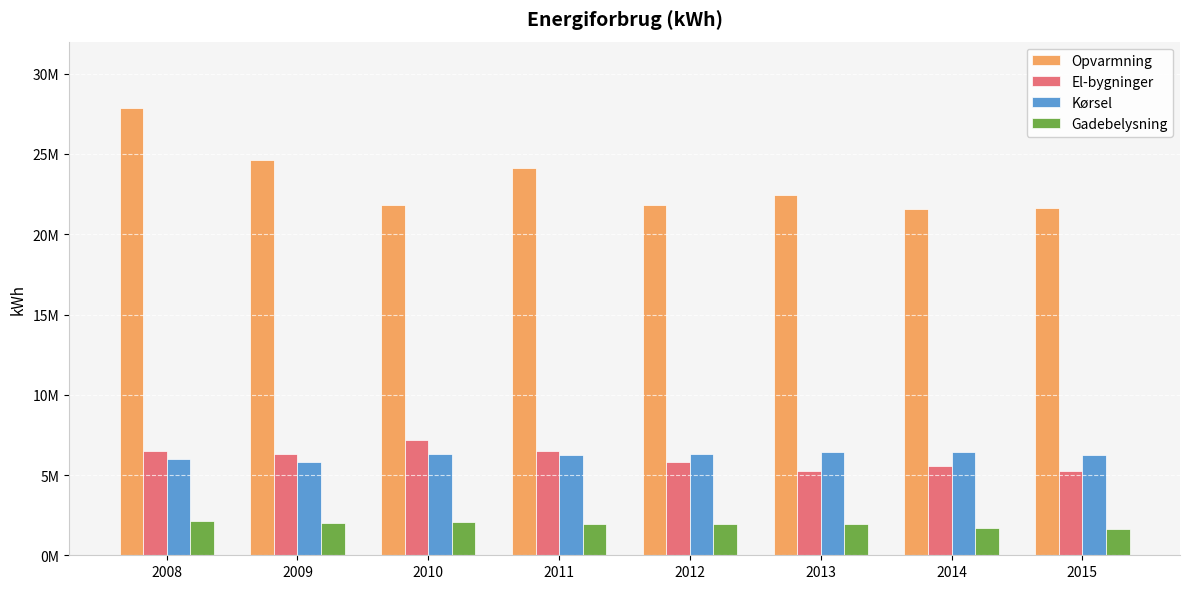

What are all the series names shown in the legend?

Opvarmning, El-bygninger, Kørsel, Gadebelysning